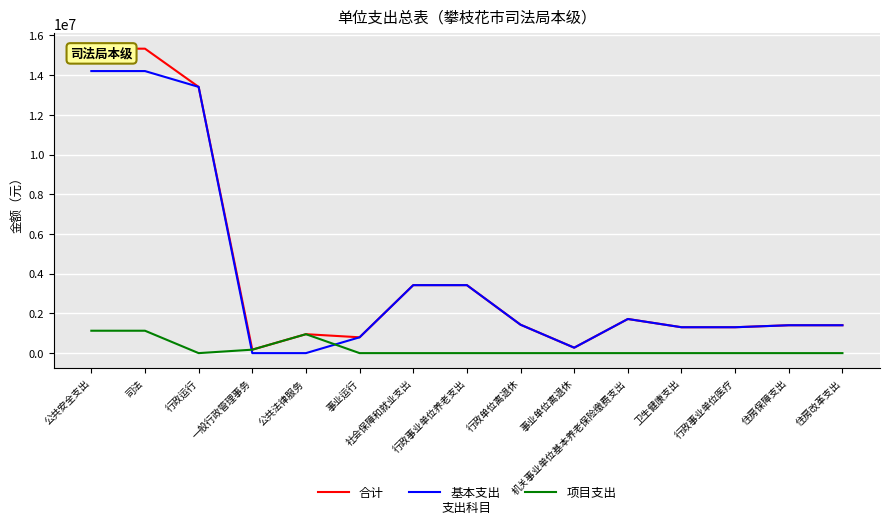

What position from the right is 住房改革支出?

1